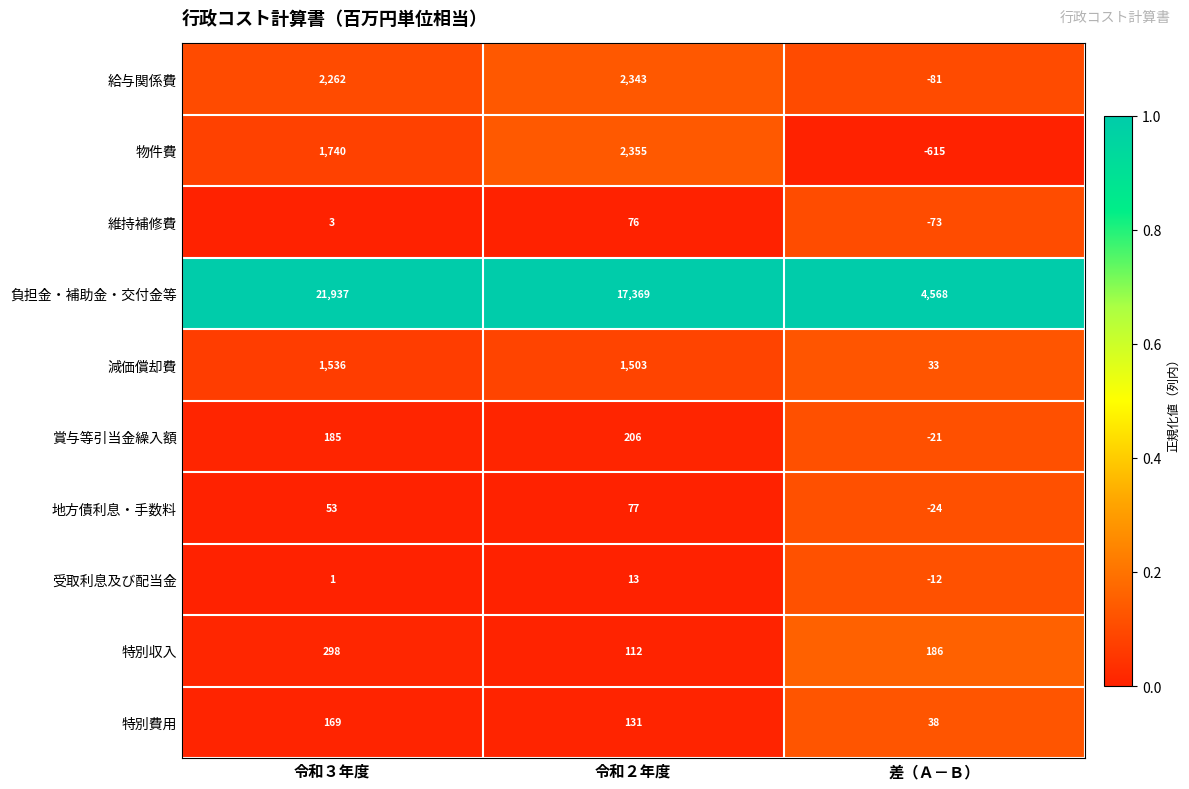

What is the spread (max minus min) of values at 令和３年度?

21936